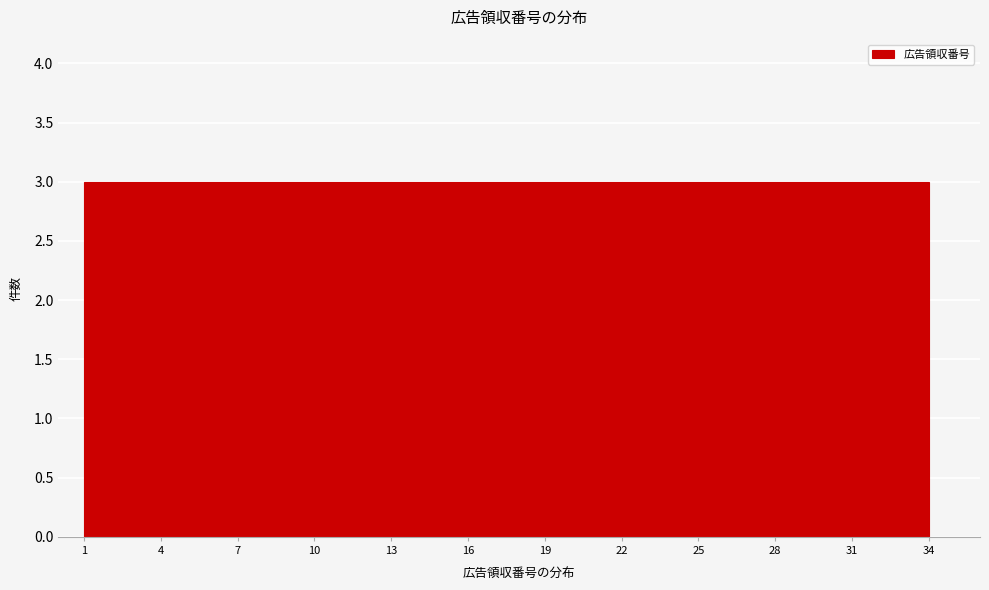

Reading left to right, list every bar in this chart as the range it spans on the x-axis followed by its height. The values are not printed on the chart, so give them approximately, as read against the axis.

1 to 4: 3
4 to 7: 3
7 to 10: 3
10 to 13: 3
13 to 16: 3
16 to 19: 3
19 to 22: 3
22 to 25: 3
25 to 28: 3
28 to 31: 3
31 to 34: 3